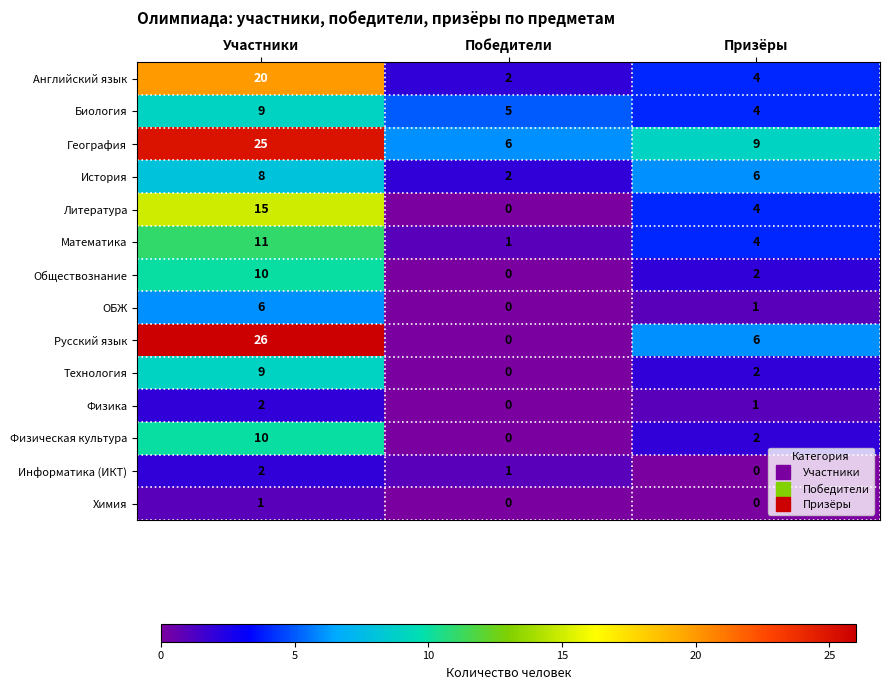

Which series has the largest total across all categories?

География